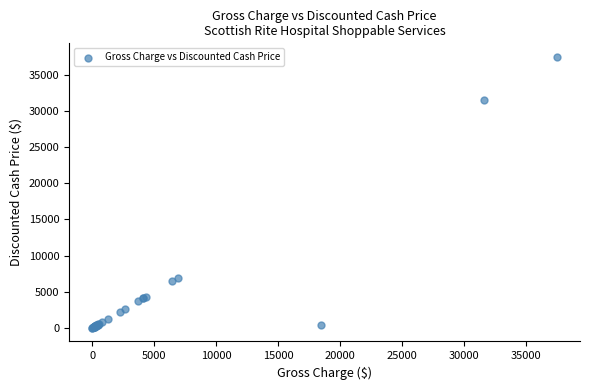

What Y value in the scatter plot is closest to 18733?

6932.0